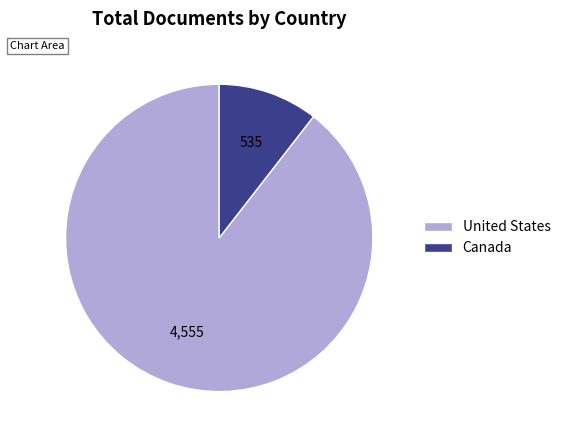

Does Canada account for over 50% of the chart?

No